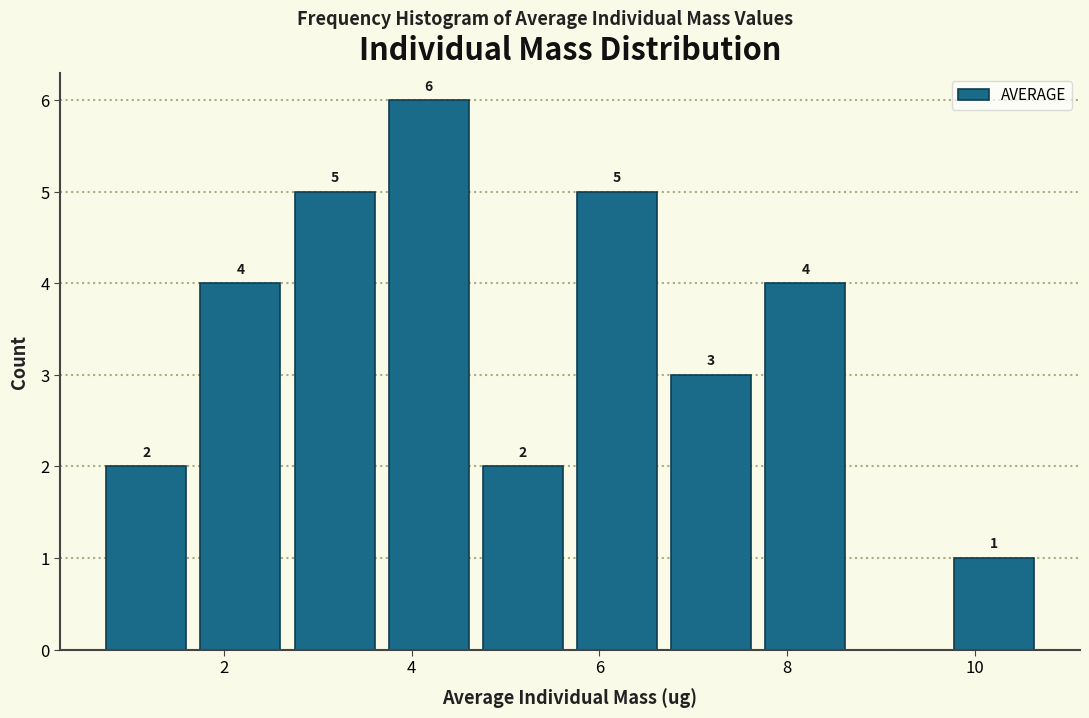

Which range on the x-axis has the tallest bar?

3.6 to 4.6